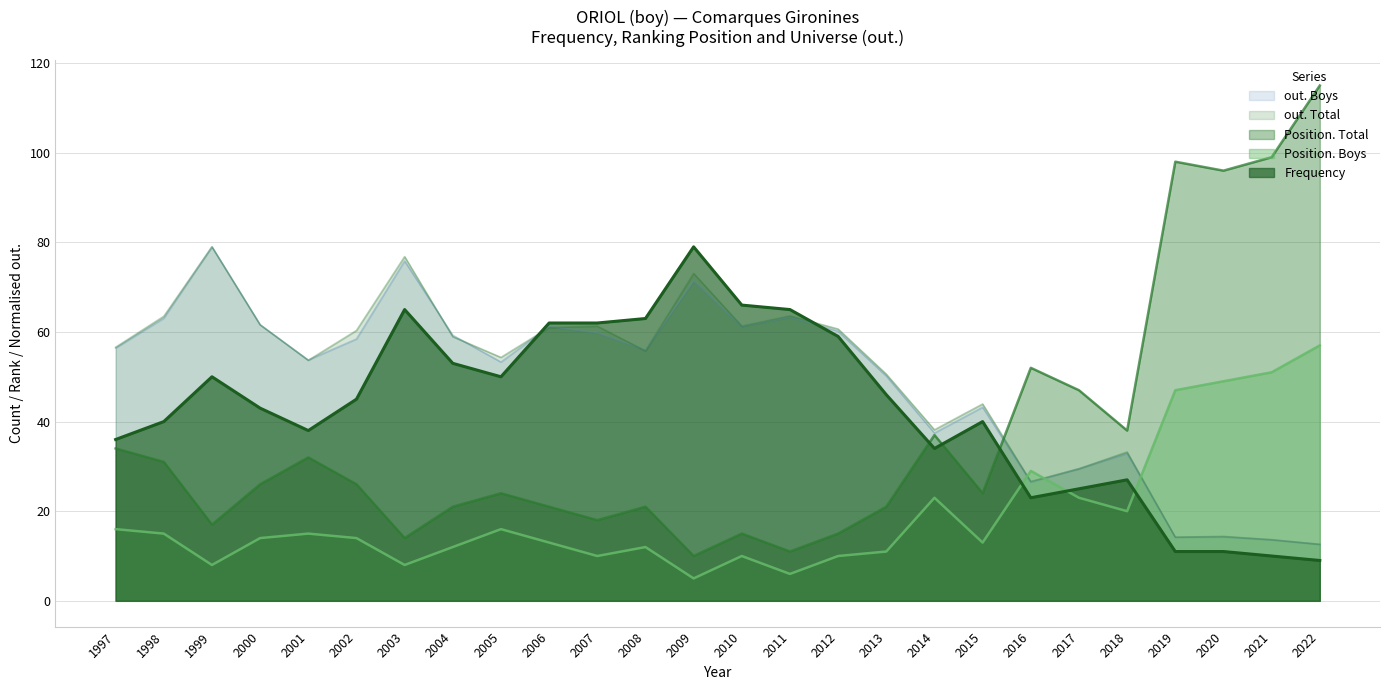

Where is out. Total nearest to the value 45?

2015